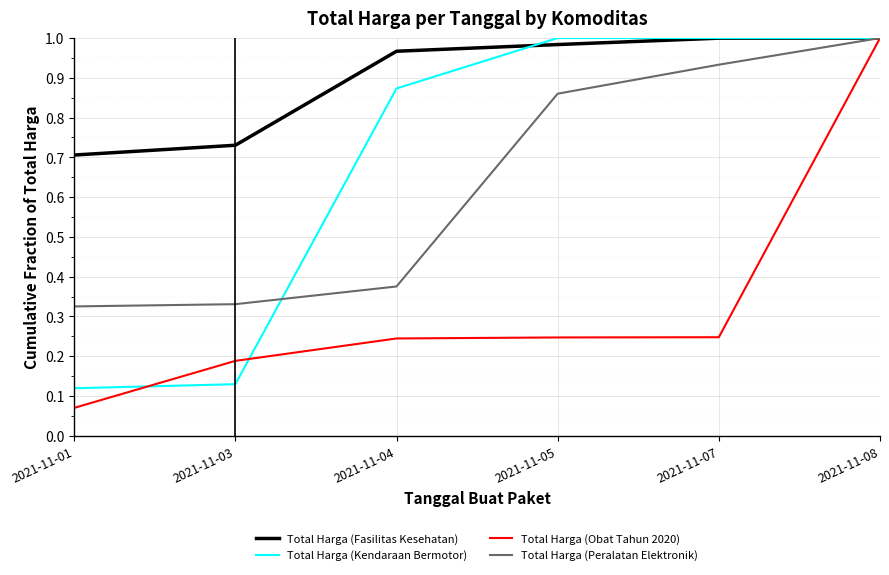

Rank the series at 2021-11-01 from highest to lowest value.

Total Harga (Fasilitas Kesehatan), Total Harga (Peralatan Elektronik), Total Harga (Kendaraan Bermotor), Total Harga (Obat Tahun 2020)